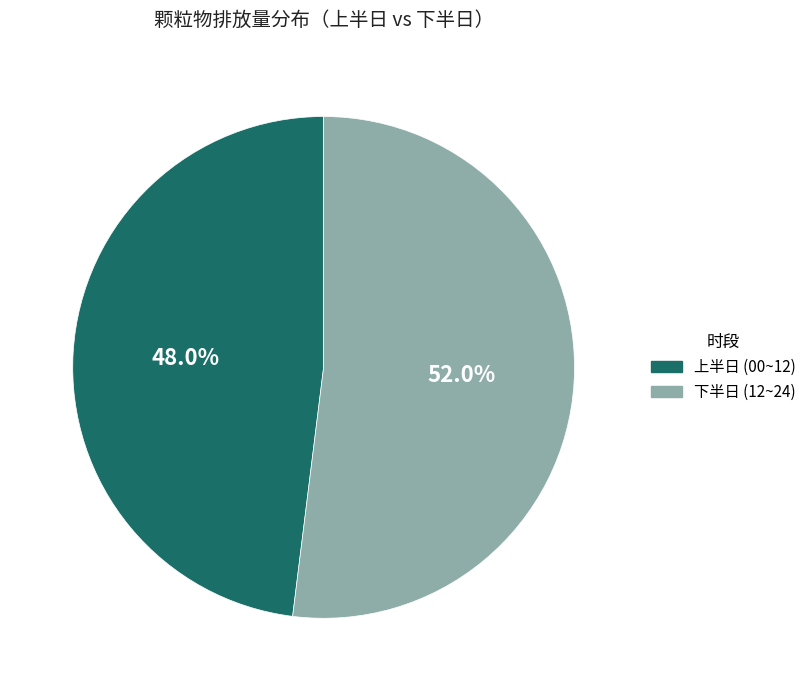

Does any single category account for the majority?

Yes